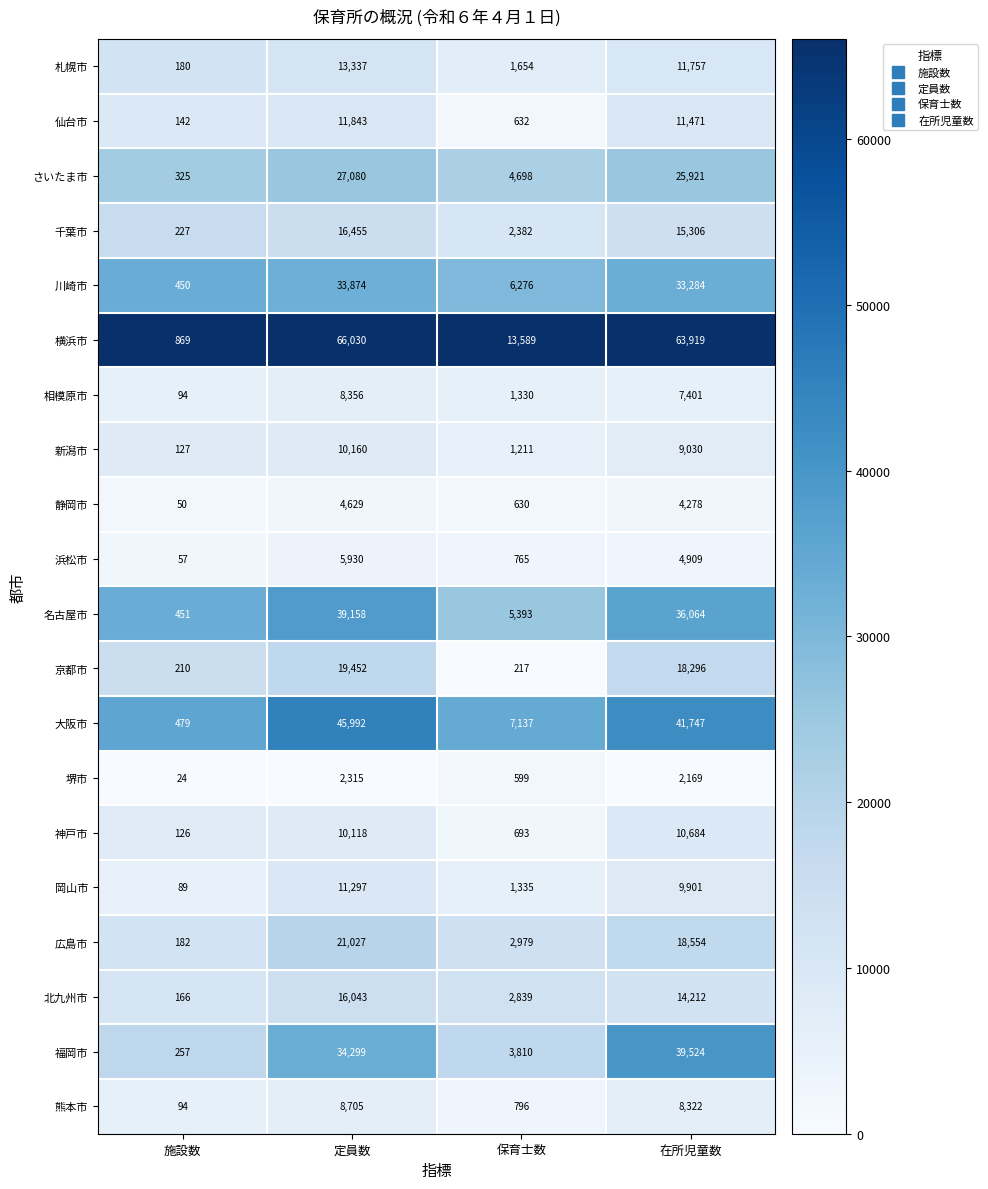

Which series changed the most between 定員数 and 保育士数?

横浜市